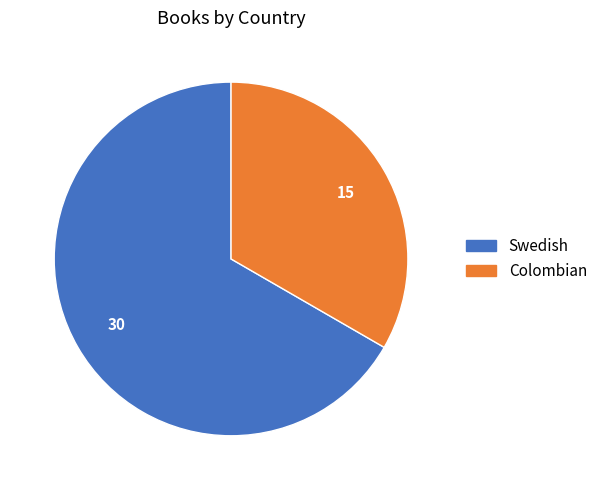

Is there any slice that represents more than half of the pie?

Yes